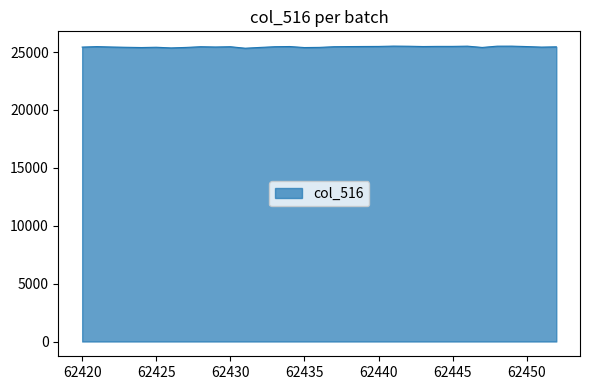

Does the chart display data point markers on the line(s)?

No